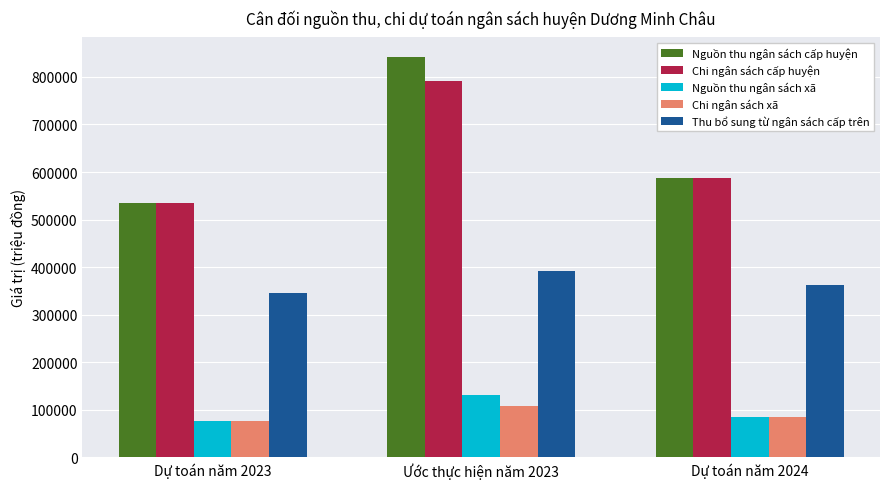

Reading left to right, transcribe all the data shown in this chart.

Nguồn thu ngân sách cấp huyện: 534940.0	840772.6	586632.4
Chi ngân sách cấp huyện: 534940.0	790663.0	586632.0
Nguồn thu ngân sách xã: 77302.0	130333.1	85788.0
Chi ngân sách xã: 77302.0	108397.0	85788.0
Thu bổ sung từ ngân sách cấp trên: 346697.0	391916.8	362586.0